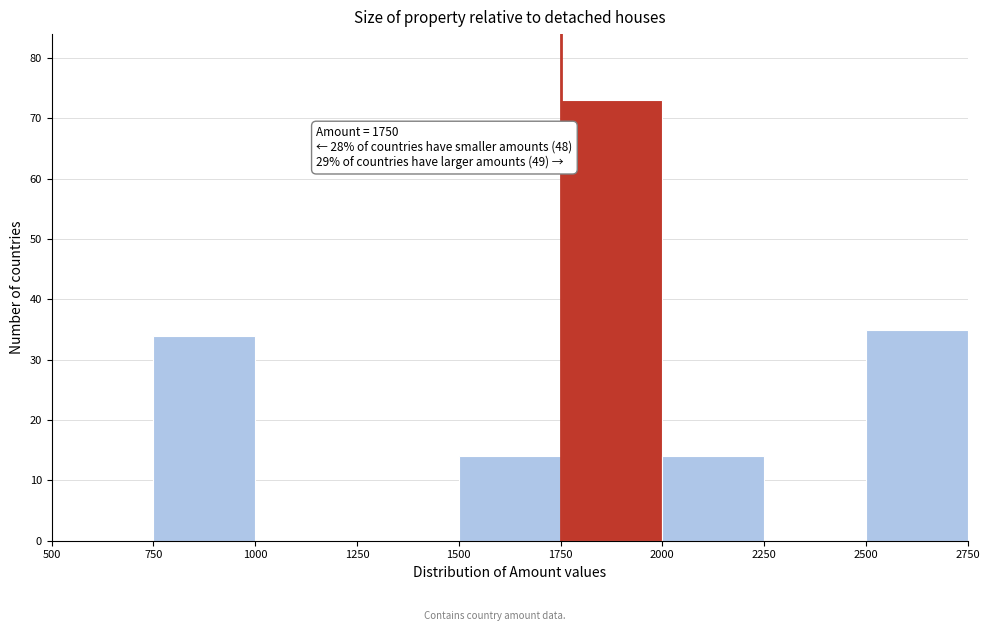

Which range on the x-axis has the tallest bar?

1750 to 2000